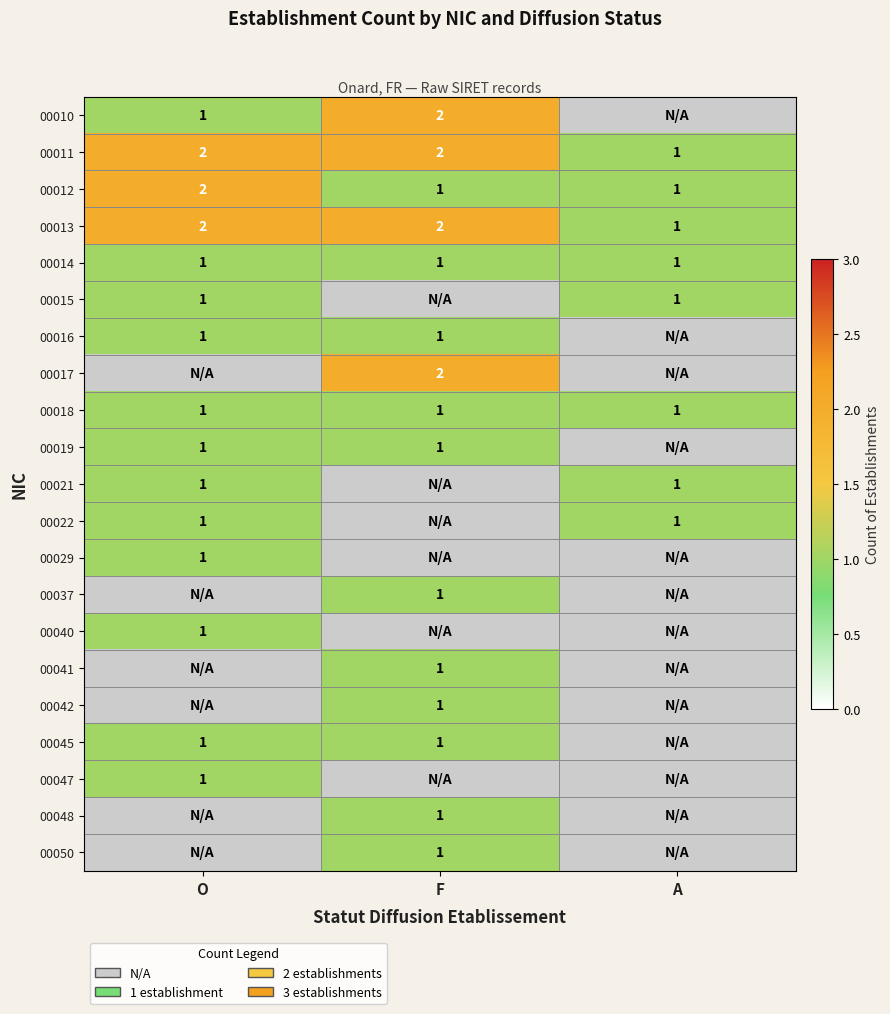

At how many categories does at least one series exceed 1?

2